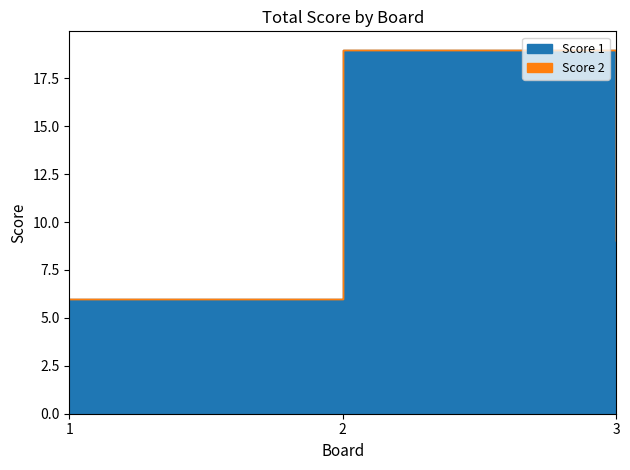

Read the Score 1 value at 2, to the nearest 10.

20